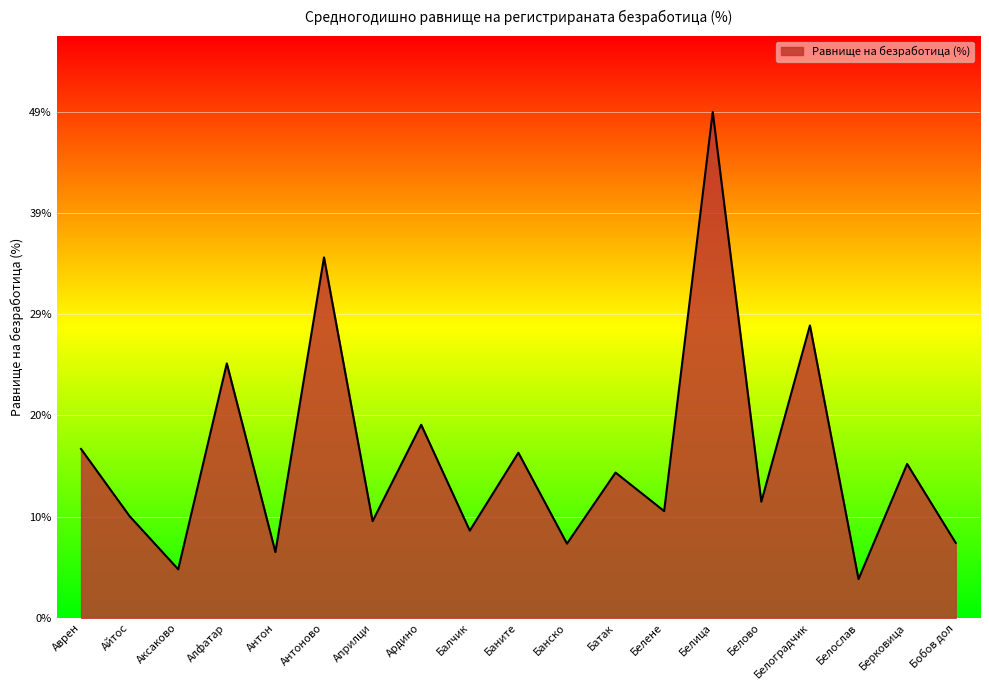

What is the difference between the maximum and minimum values?

45.3